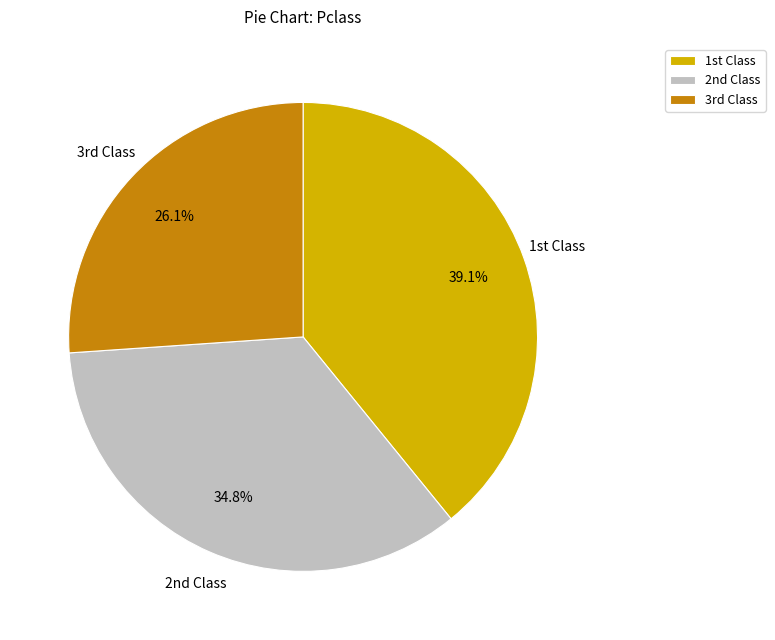

Is there any slice that represents more than half of the pie?

No